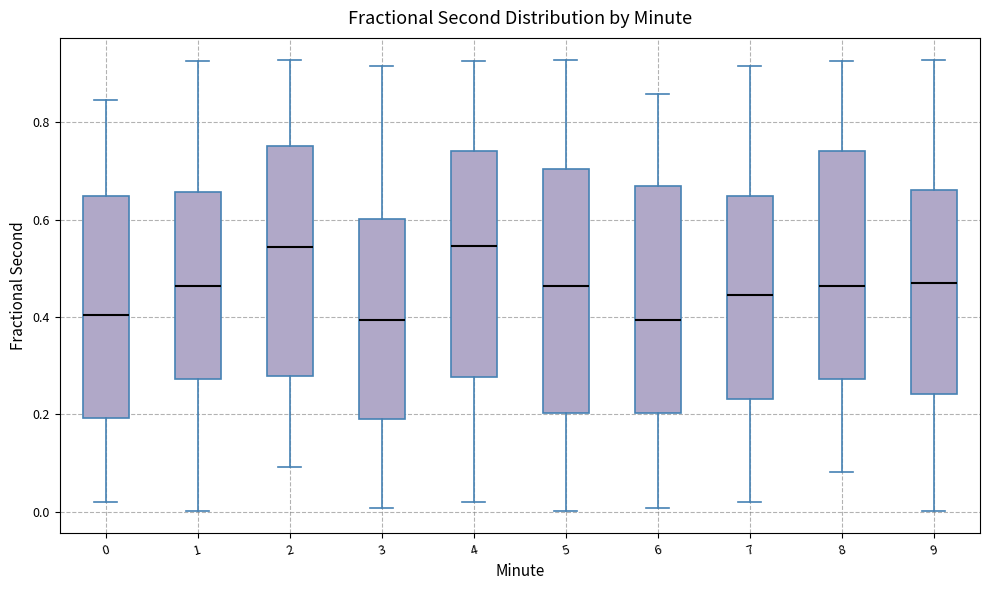

Reading left to right, transcribe this box plot: for each box, give where its median line is, the range the box spans, and where its two whiskers end, as read against the y-axis. The values are not printed on the chart, so give them approximately, as read against the axis.

0: median 0.40, box 0.20 to 0.64, whiskers 0.02 to 0.84
1: median 0.46, box 0.28 to 0.66, whiskers 0.00 to 0.92
2: median 0.54, box 0.28 to 0.76, whiskers 0.10 to 0.92
3: median 0.40, box 0.20 to 0.60, whiskers 0.00 to 0.92
4: median 0.54, box 0.28 to 0.74, whiskers 0.02 to 0.92
5: median 0.46, box 0.20 to 0.70, whiskers 0.00 to 0.92
6: median 0.40, box 0.20 to 0.66, whiskers 0.00 to 0.86
7: median 0.44, box 0.24 to 0.64, whiskers 0.02 to 0.92
8: median 0.46, box 0.28 to 0.74, whiskers 0.08 to 0.92
9: median 0.46, box 0.24 to 0.66, whiskers 0.00 to 0.92